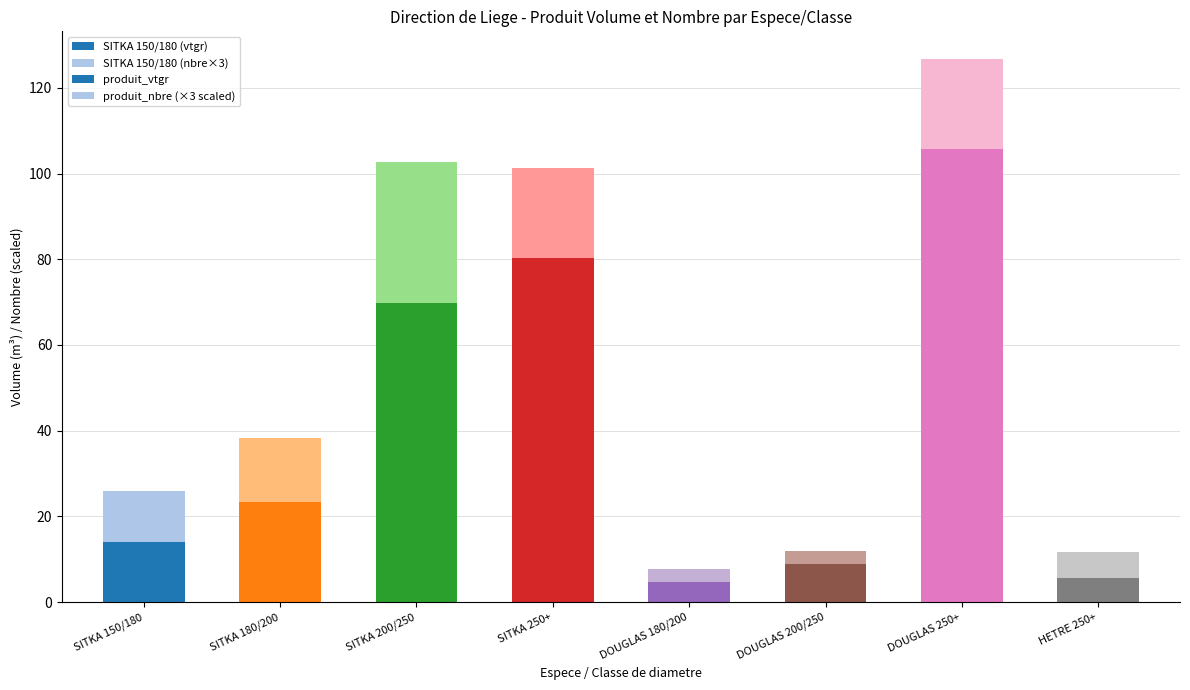

How many values in the produit_vtgr series are below 23?

4